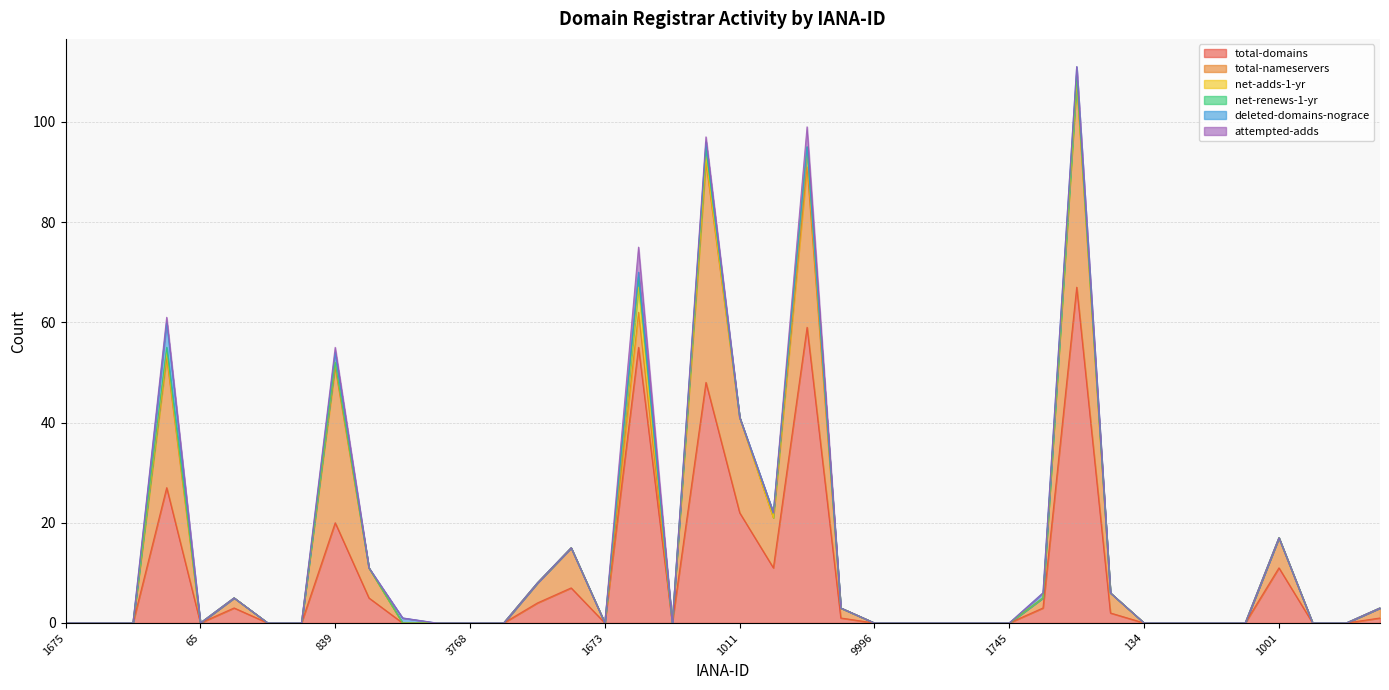

Reading left to right, transcribe all the data shown in this chart.

total-domains: 0	0	0	27	0	3	0	0	20	5	0	0	0	0	4	7	0	55	0	48	22	11	59	1	0	0	0	0	0	3	67	2	0	0	0	0	11	0	0	1
total-nameservers: 0	0	0	26	0	2	0	0	31	6	0	0	0	0	4	8	0	7	0	44	19	10	32	2	0	0	0	0	0	2	41	4	0	0	0	0	6	0	0	2
net-adds-1-yr: 0	0	0	1	0	0	0	0	1	0	0	0	0	0	0	0	0	5	0	1	0	0	3	0	0	0	0	0	0	0	0	0	0	0	0	0	0	0	0	0
net-renews-1-yr: 0	0	0	1	0	0	0	0	0	0	0	0	0	0	0	0	0	2	0	2	0	1	1	0	0	0	0	0	0	0	1	0	0	0	0	0	0	0	0	0
deleted-domains-nograce: 0	0	0	5	0	0	0	0	2	0	1	0	0	0	0	0	0	1	0	1	0	0	0	0	0	0	0	0	0	1	2	0	0	0	0	0	0	0	0	0
attempted-adds: 0	0	0	1	0	0	0	0	1	0	0	0	0	0	0	0	0	5	0	1	0	0	4	0	0	0	0	0	0	0	0	0	0	0	0	0	0	0	0	0